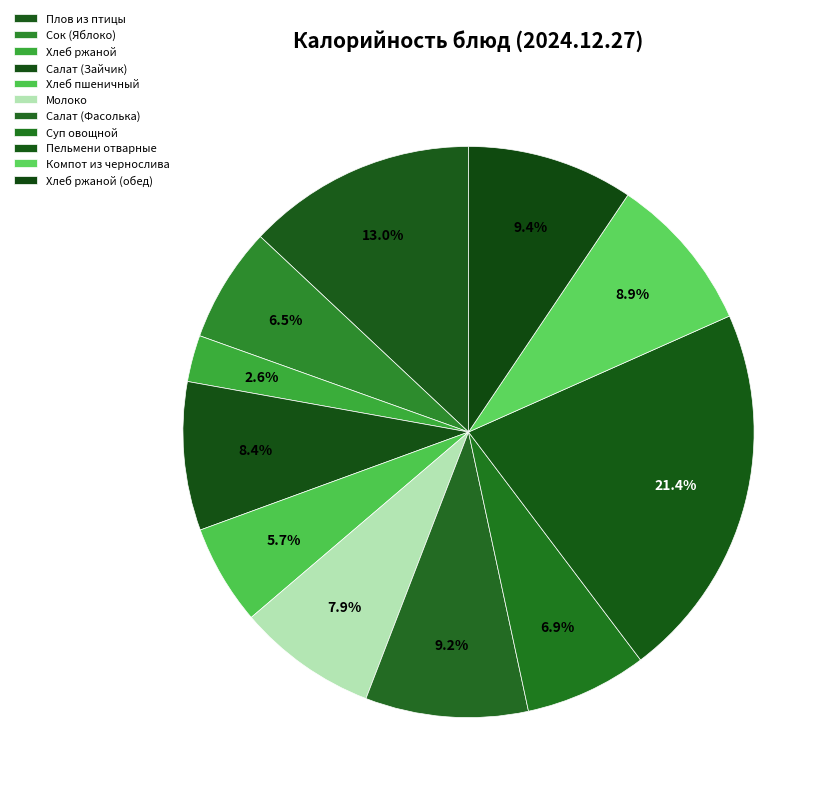

Rank the categories by value from lowest to highest.

Хлеб ржаной, Хлеб пшеничный, Сок (Яблоко), Суп овощной, Молоко, Салат (Зайчик), Компот из чернослива, Салат (Фасолька), Хлеб ржаной (обед), Плов из птицы, Пельмени отварные